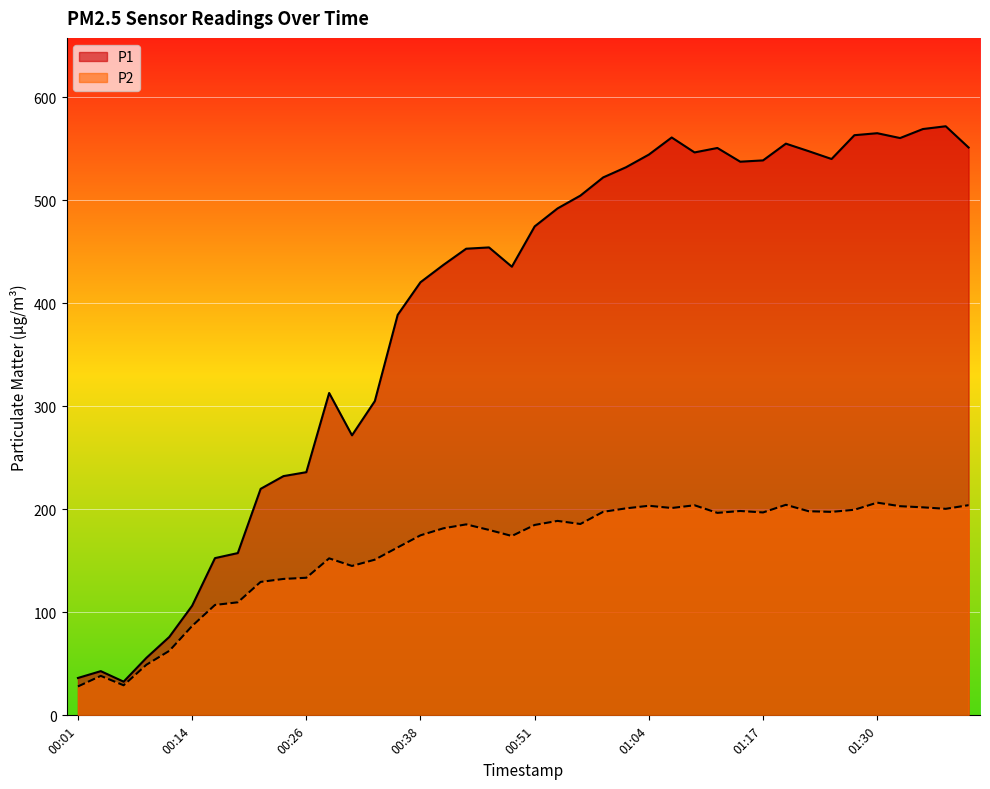

Rank the categories by P2 value from highest to lowest.

01:30, 01:19, 01:40, 01:09, 01:04, 01:32, 01:35, 01:06, 01:01, 01:37, 01:27, 01:14, 01:22, 00:59, 01:24, 01:17, 01:11, 00:54, 00:56, 00:43, 00:51, 00:41, 00:46, 00:38, 00:49, 00:36, 00:29, 00:34, 00:31, 00:26, 00:24, 00:21, 00:19, 00:16, 00:14, 00:11, 00:09, 00:04, 00:06, 00:01